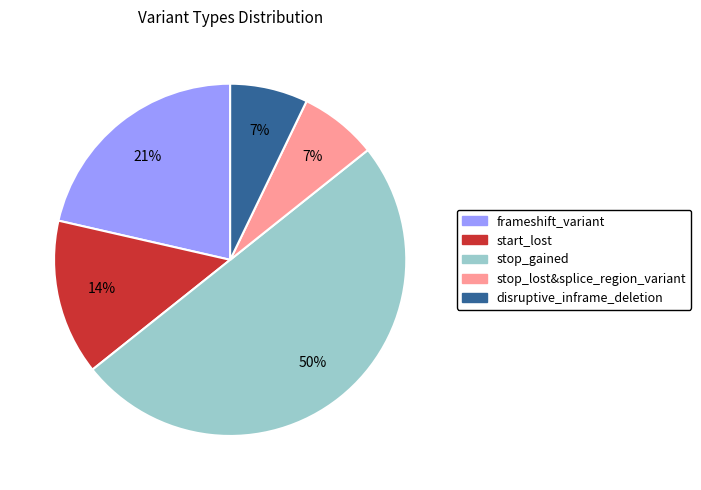

Which category has the biggest portion of the pie?

stop_gained